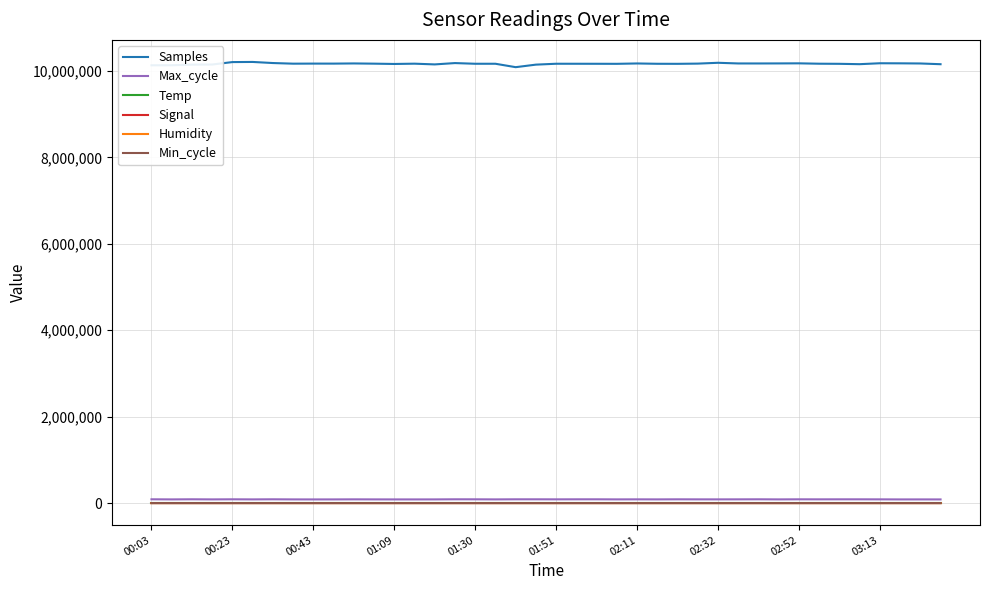

Which series has the widest spread of values?

Samples